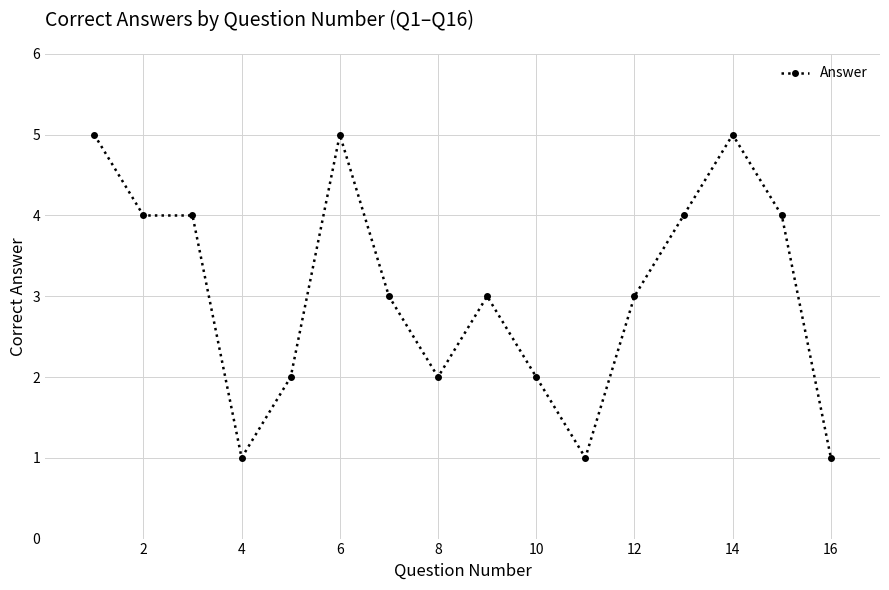

True or false: there are more than 1 points higher than both neighbors.

True